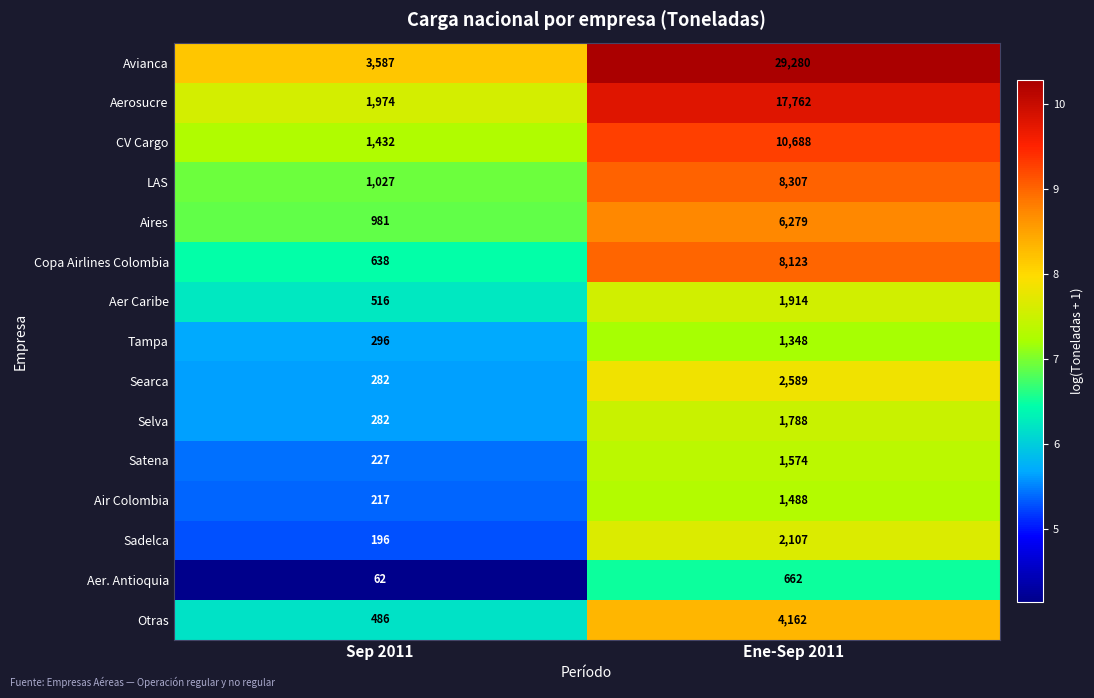

Which series has the largest total across all categories?

Avianca